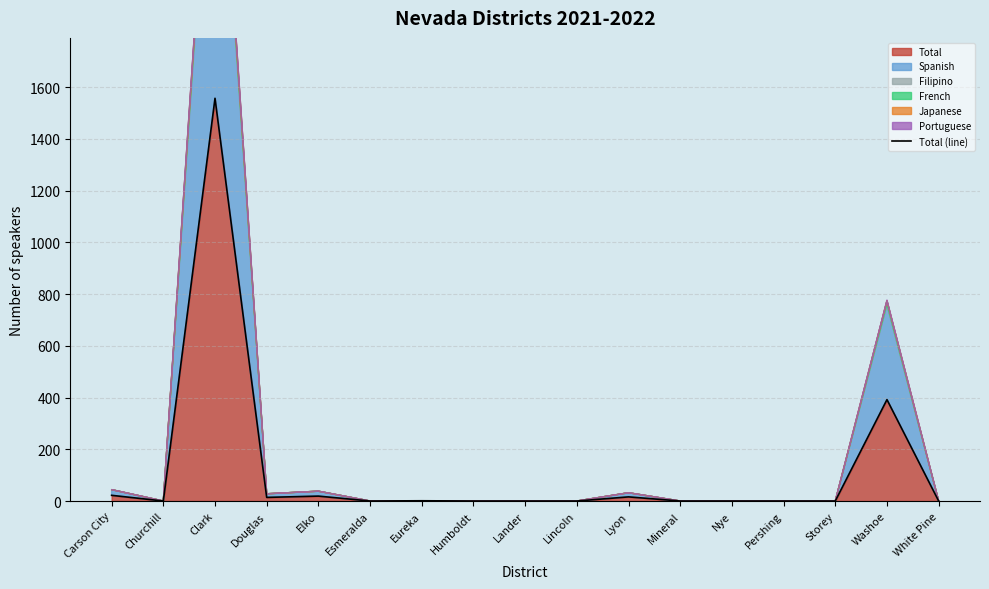

Which label corresponds to the largest value in the chart?

Clark